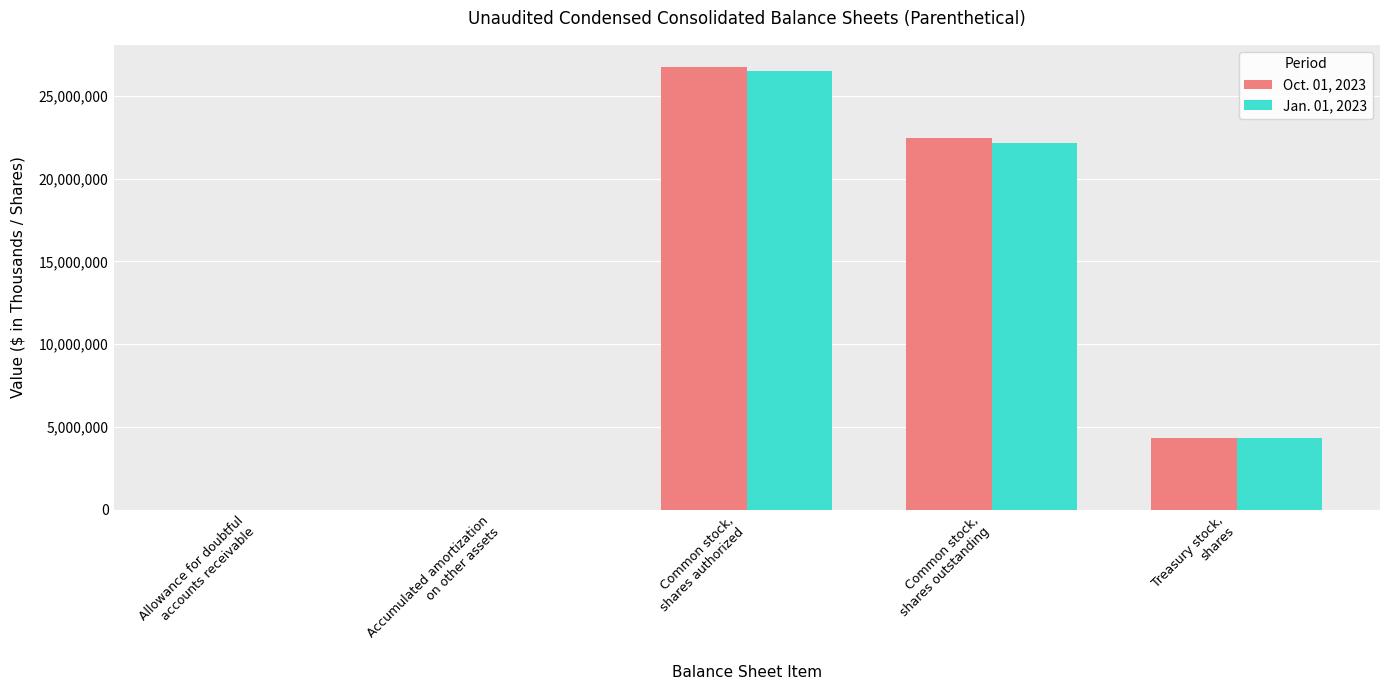

What is the maximum value shown in the chart?

26751677